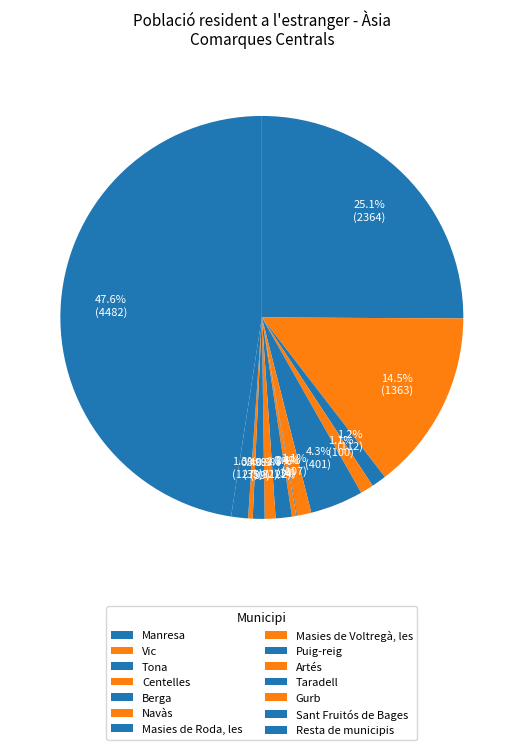

What percentage is the Vic slice, to the nearest percent?

14%